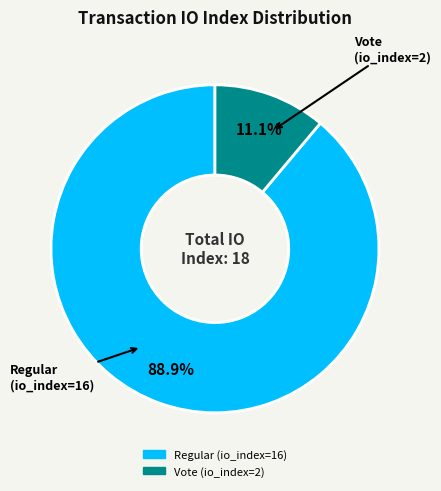

What is the smallest slice in the pie chart?

Vote (io_index=2)